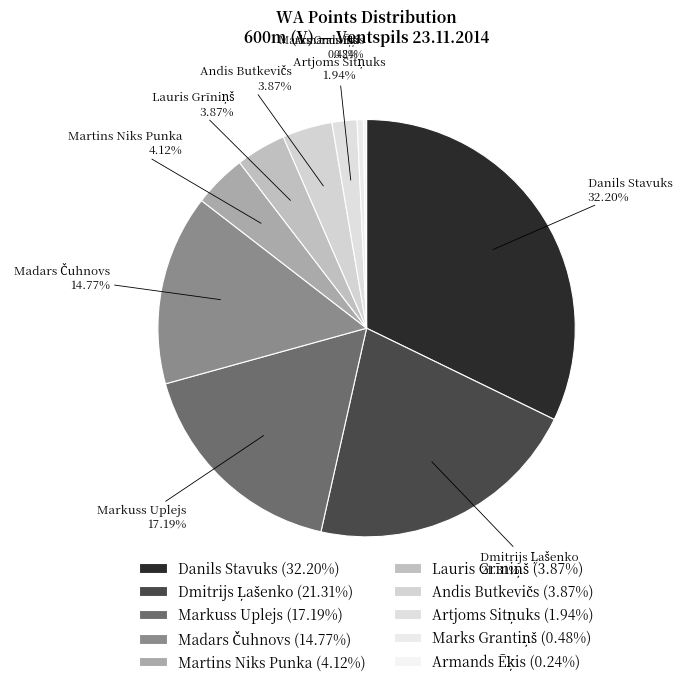

What is the ratio of the value at Lauris Grīniņš to the value at Markuss Uplejs?

0.2